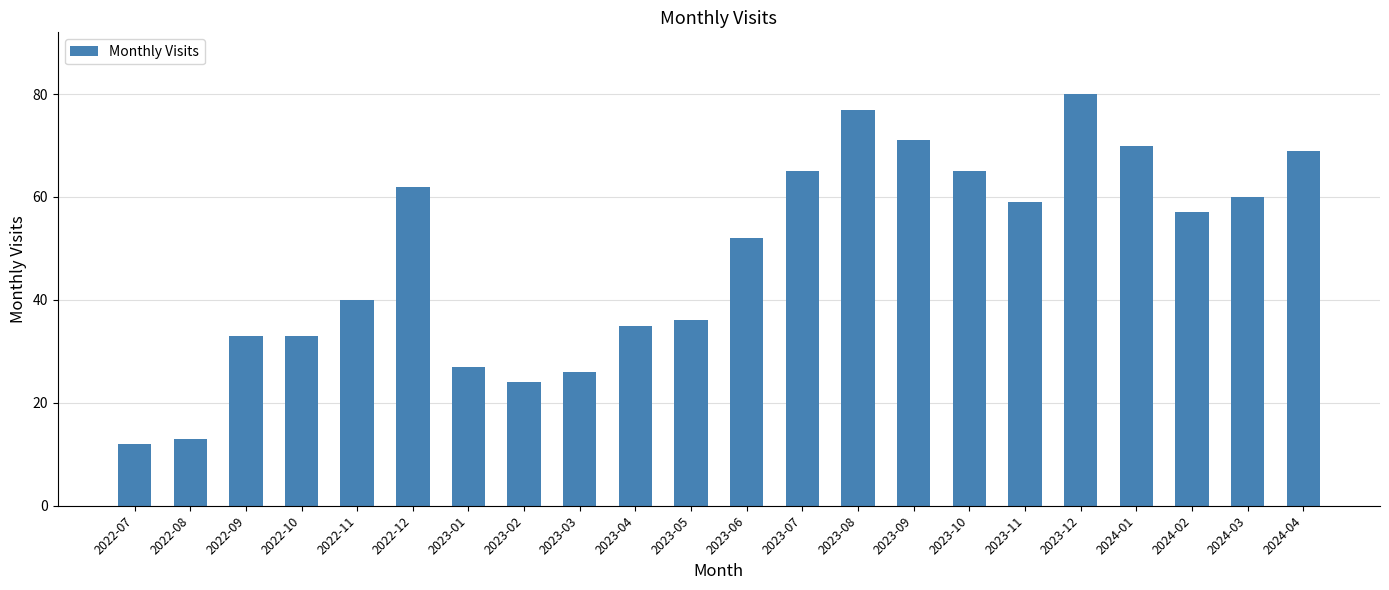

What value does the data have at 2022-11, to the nearest 5?

40